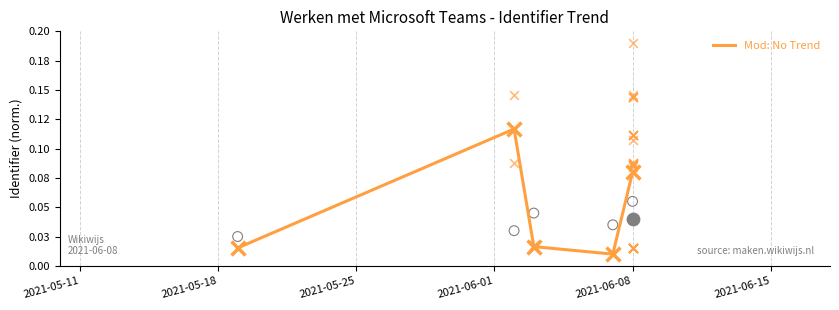

What is the change in value from 2021-05-25 to 2021-06-08?

+0.1